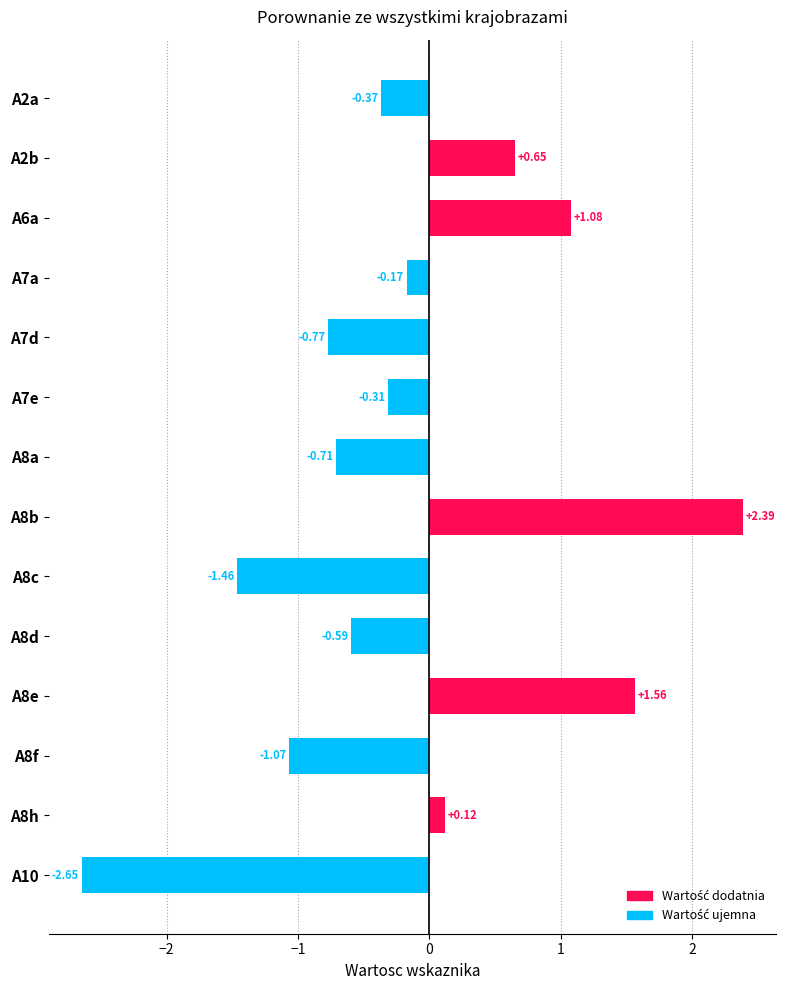

Rank the categories by value from highest to lowest.

A8b, A8e, A6a, A2b, A8h, A7a, A7e, A2a, A8d, A8a, A7d, A8f, A8c, A10